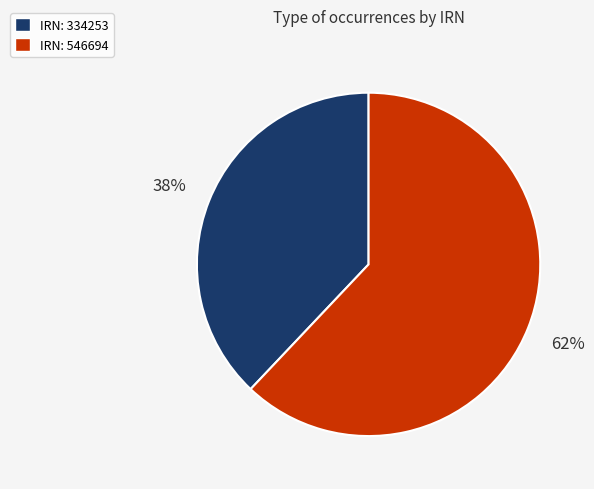

Combined, do IRN: 334253 and IRN: 546694 account for over 50%?

Yes